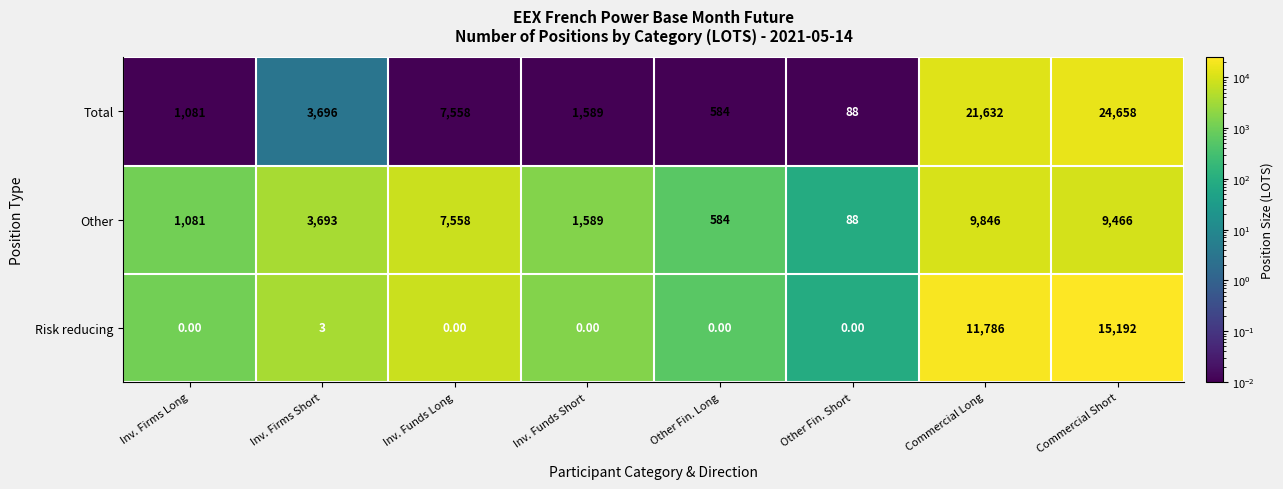

What is the difference between the highest and lowest values at Other Fin. Long?

584